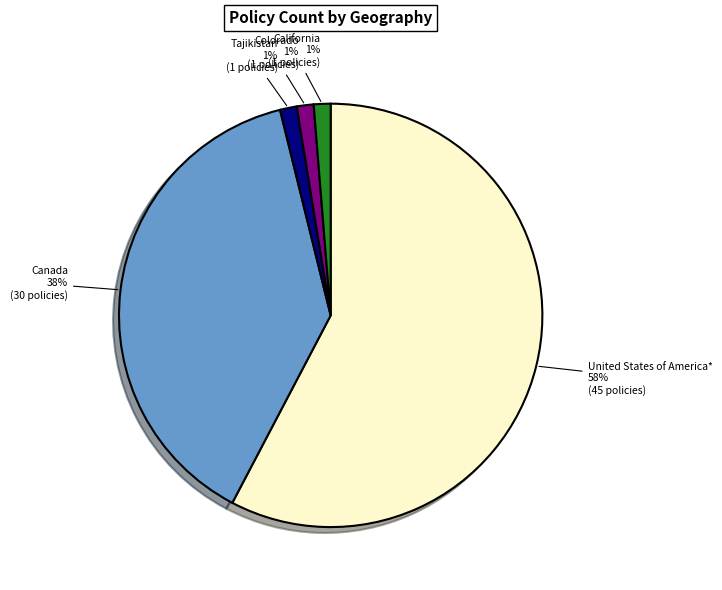

Is there any slice that represents more than half of the pie?

Yes